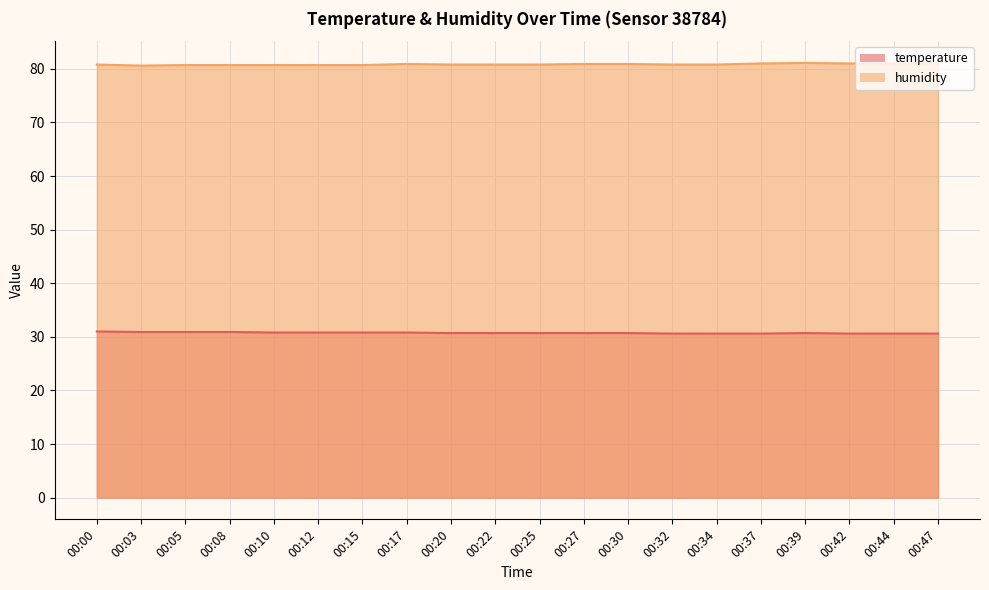

Which series has the largest total across all categories?

humidity